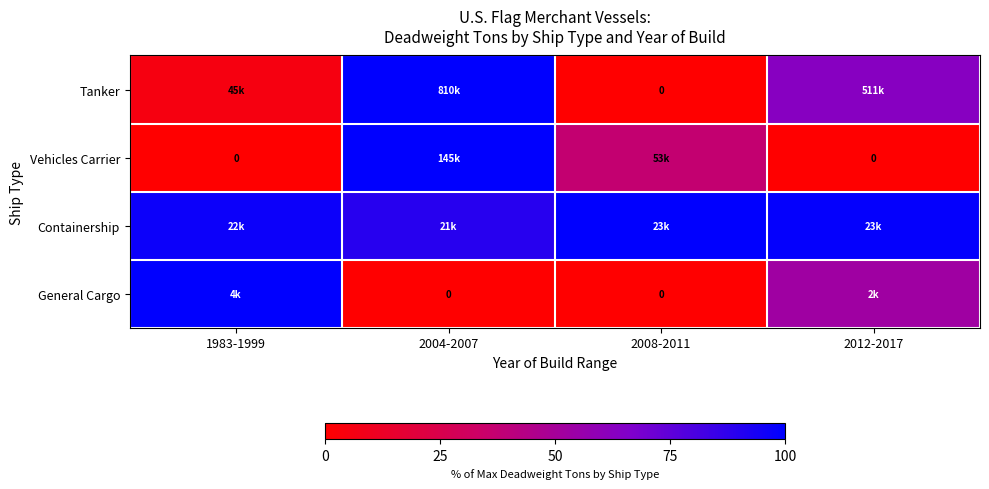

Between 1983-1999 and 2008-2011, which is larger?

1983-1999